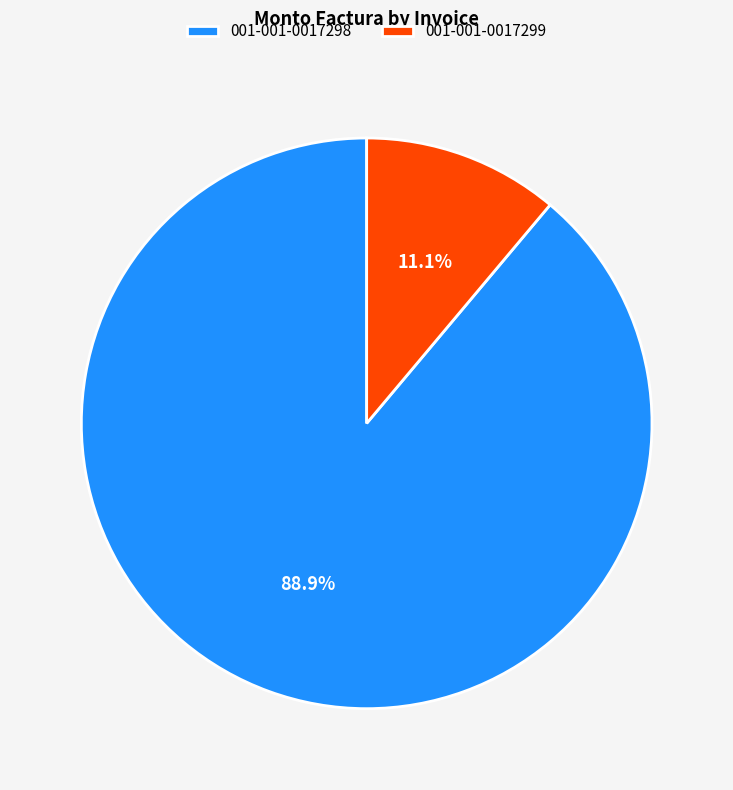

Which category has the smallest portion of the pie?

001-001-0017299